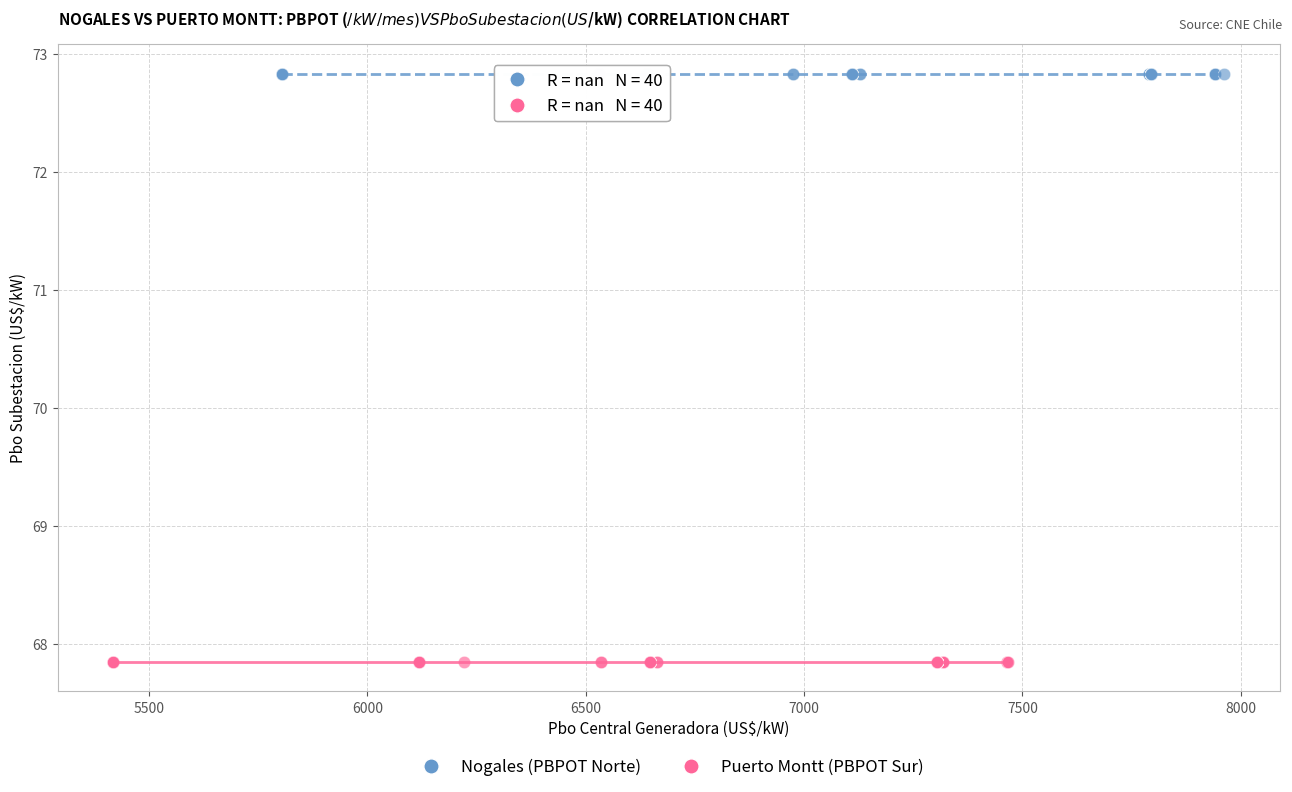

Which series reaches the minimum Y coordinate?

Puerto Montt (PBPOT Sur)